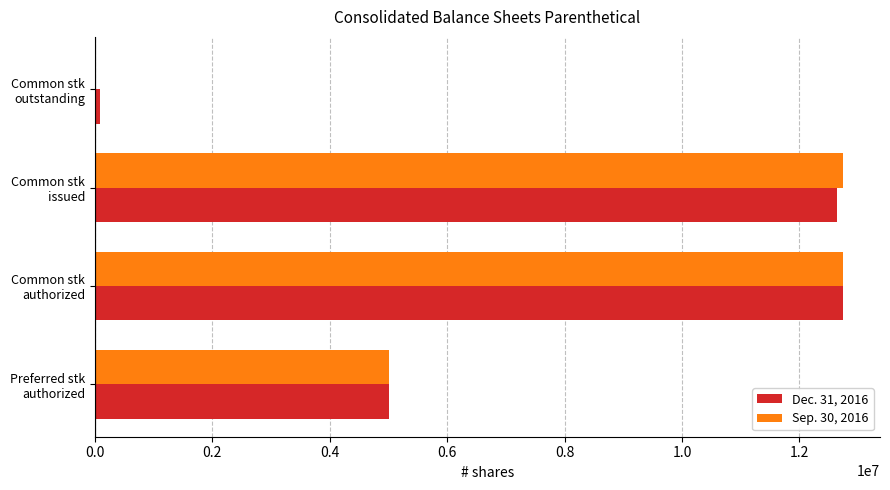

What is the greatest value displayed?

12734452